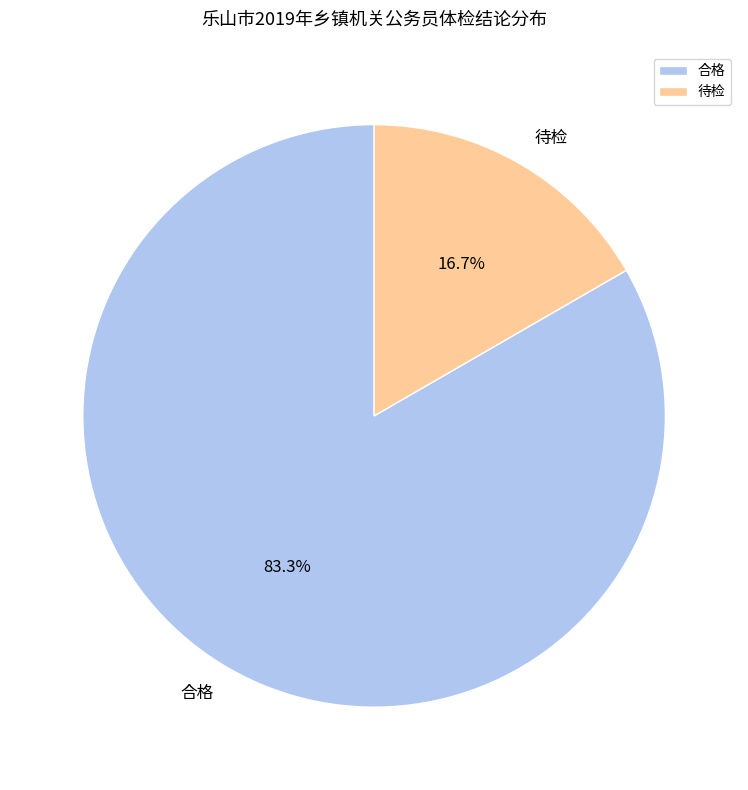

Does any single category account for the majority?

Yes